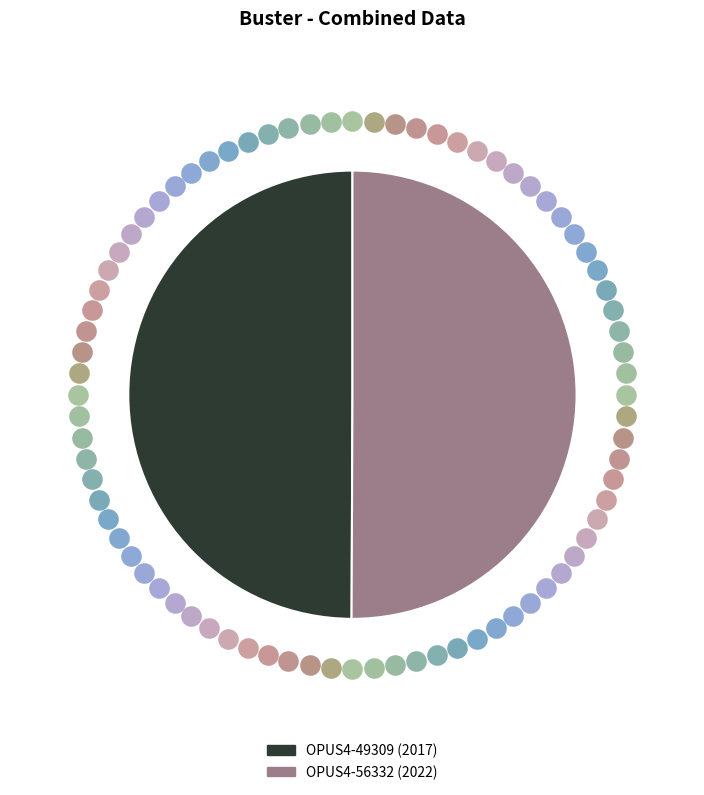

Combined, do OPUS4-49309 and OPUS4-56332 account for over 50%?

Yes